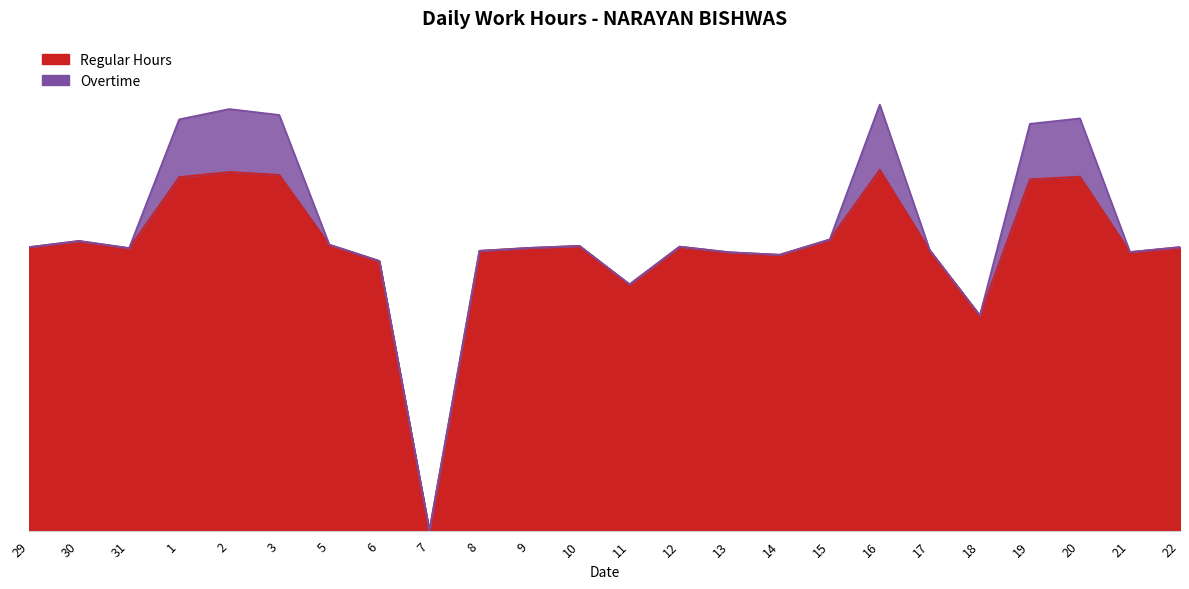

True or false: the data has more than 2 interior local peaks.

True